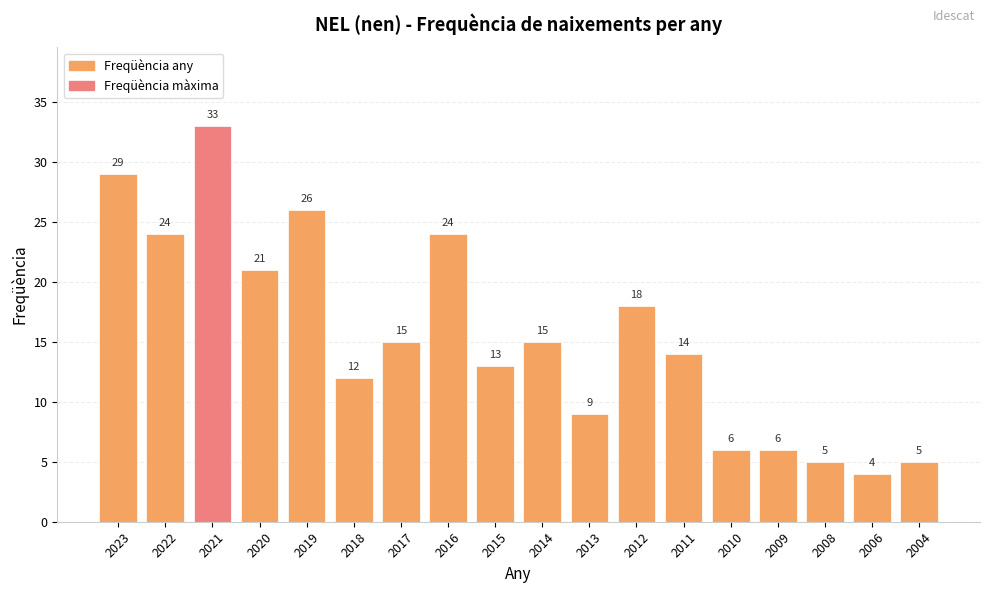

Reading left to right, transcribe all the data shown in this chart.

2023=29	2022=24	2021=33	2020=21	2019=26	2018=12	2017=15	2016=24	2015=13	2014=15	2013=9	2012=18	2011=14	2010=6	2009=6	2008=5	2006=4	2004=5